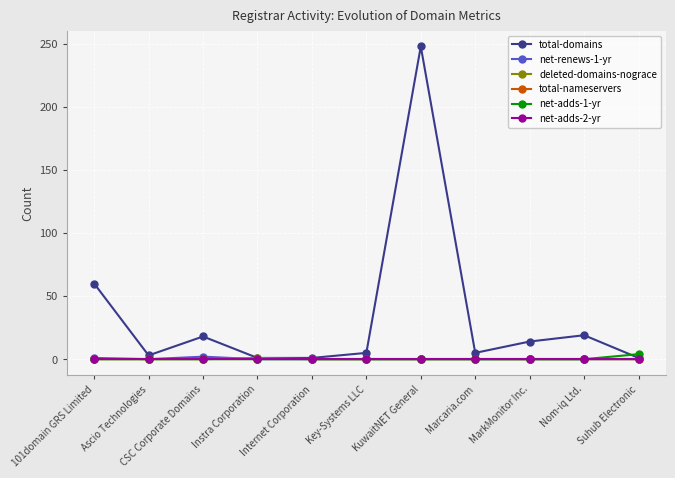

What is the label of the 10th point from the right?

Ascio Technologies